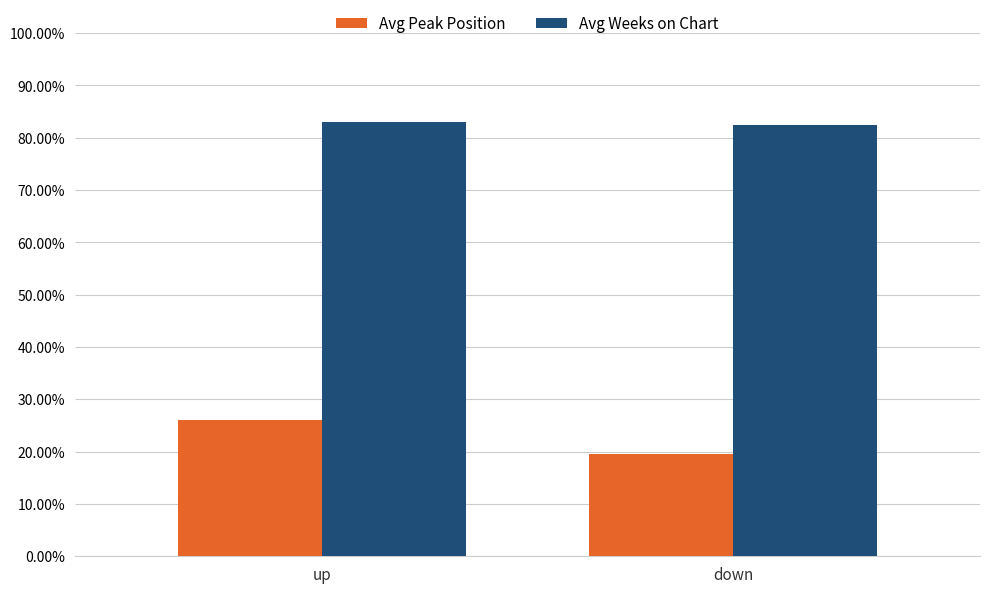

Does the chart contain any negative values?

No